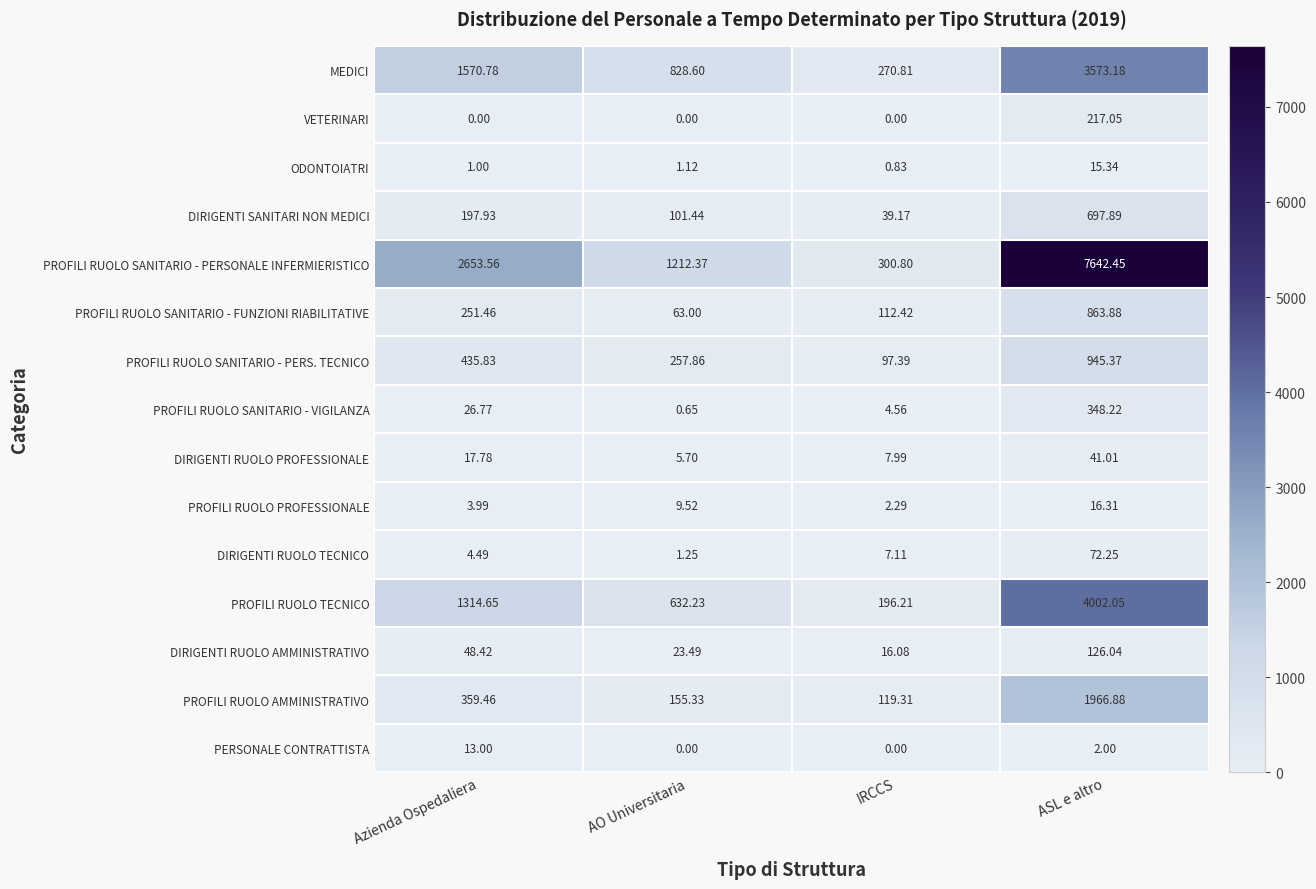

Between AO Universitaria and ASL e altro, which series saw the biggest shift?

PROFILI RUOLO SANITARIO - PERSONALE INFERMIERISTICO